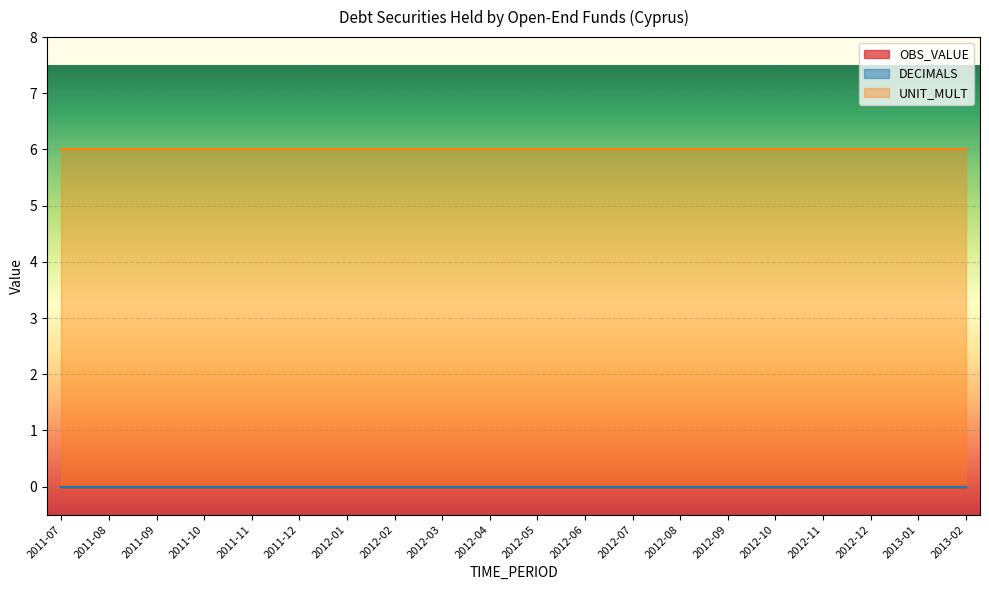

Reading left to right, transcribe all the data shown in this chart.

OBS_VALUE: 0	0	0	0	0	0	0	0	0	0	0	0	0	0	0	0	0	0	0	0
DECIMALS: 0	0	0	0	0	0	0	0	0	0	0	0	0	0	0	0	0	0	0	0
UNIT_MULT: 6	6	6	6	6	6	6	6	6	6	6	6	6	6	6	6	6	6	6	6